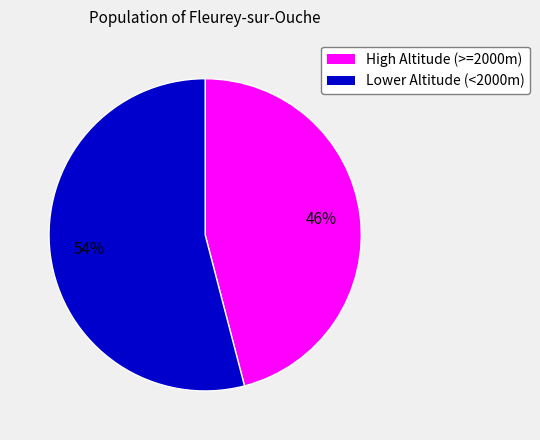

Is there a majority slice in this chart?

Yes